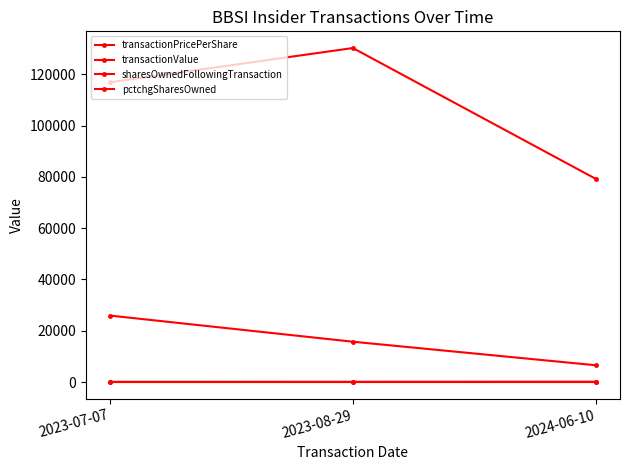

True or false: pctchgSharesOwned has a value of 6.0 at 2023-07-07.

True